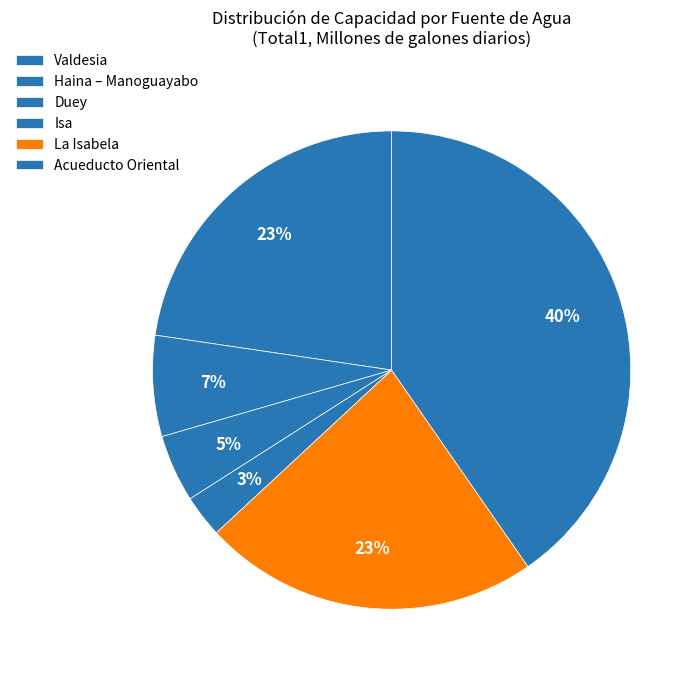

To the nearest percent, what is the difference between the La Isabela and Duey slice percentages?

18%